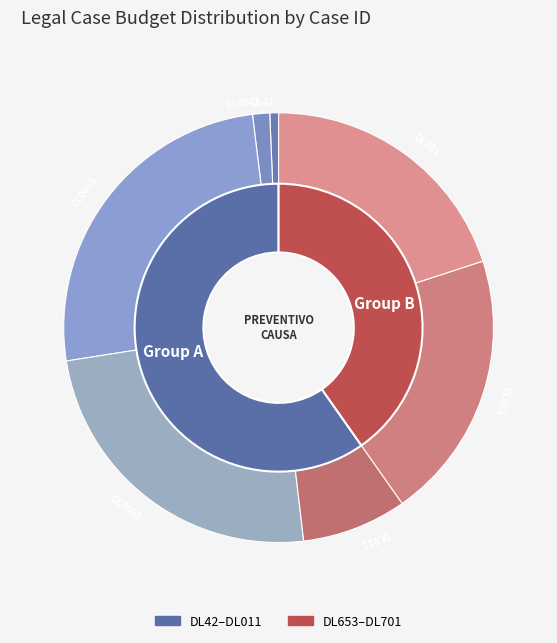

What percentage is NOT represented by DL701?

80.0%